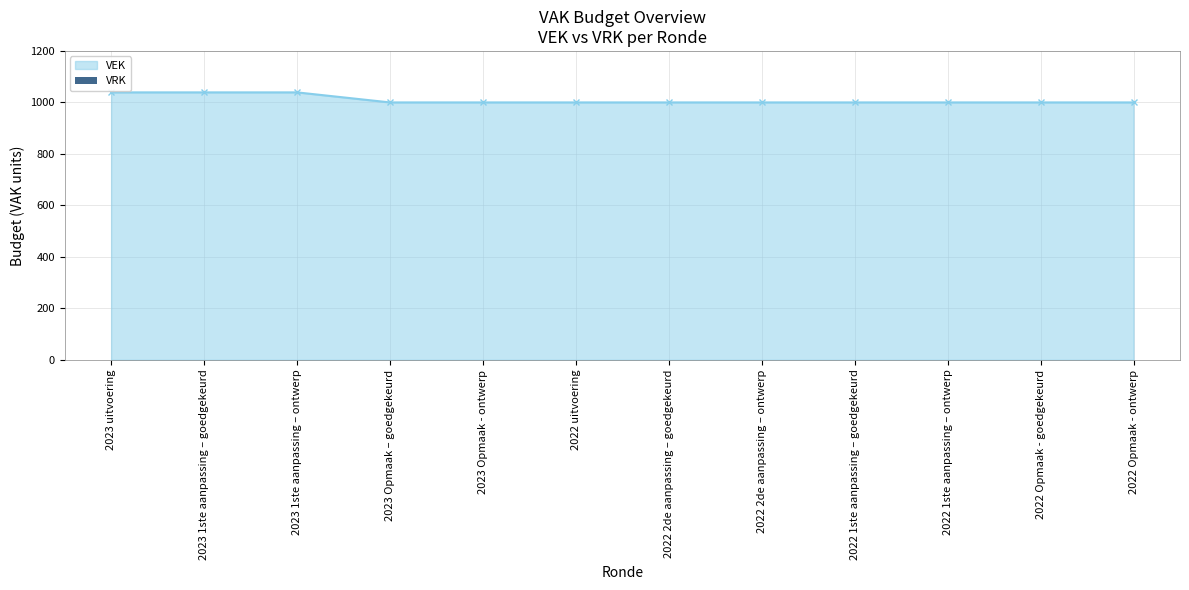

What is the label of the 9th point from the left?

2022 1ste aanpassing – goedgekeurd